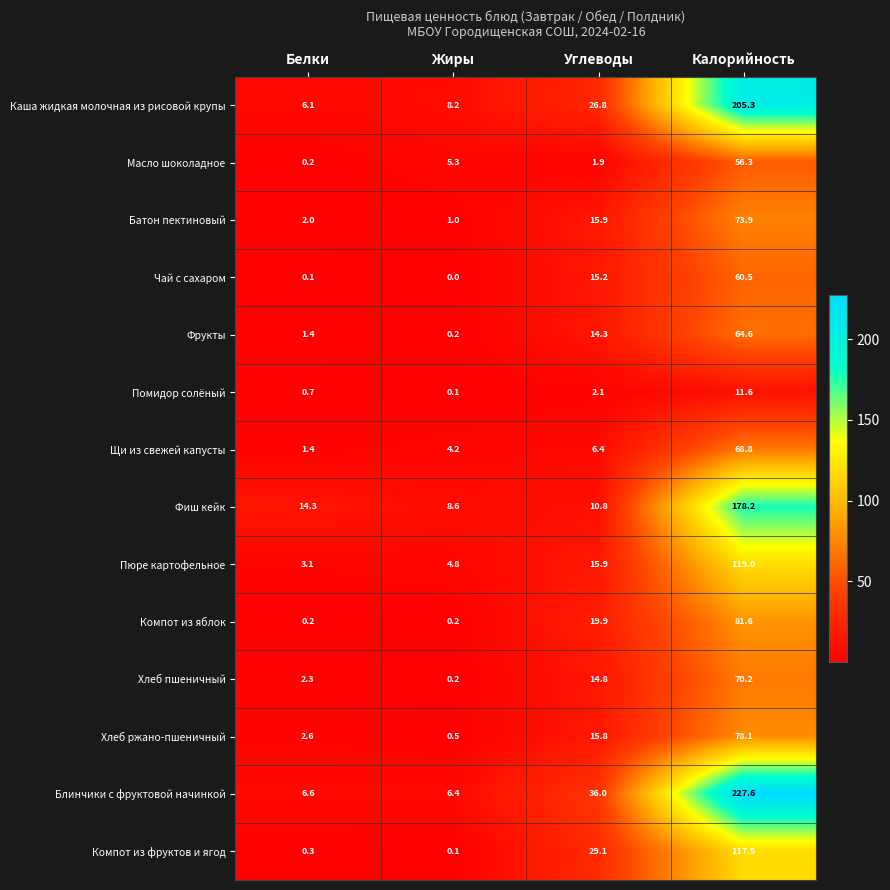

Which series has the largest total across all categories?

Блинчики с фруктовой начинкой